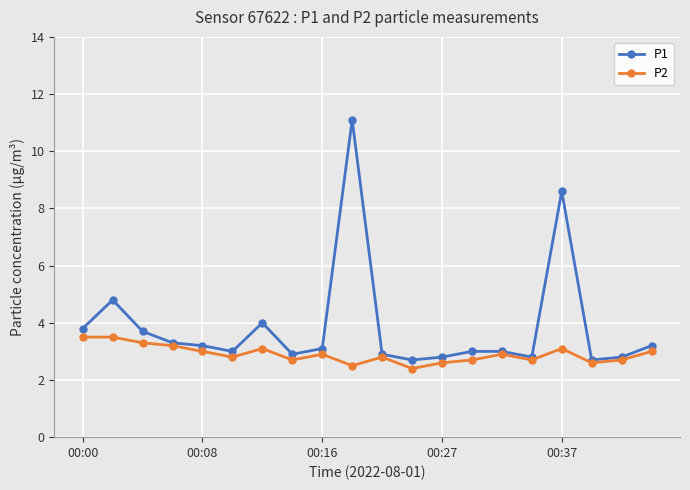

True or false: P2 has more than 1 interior local peaks.

True